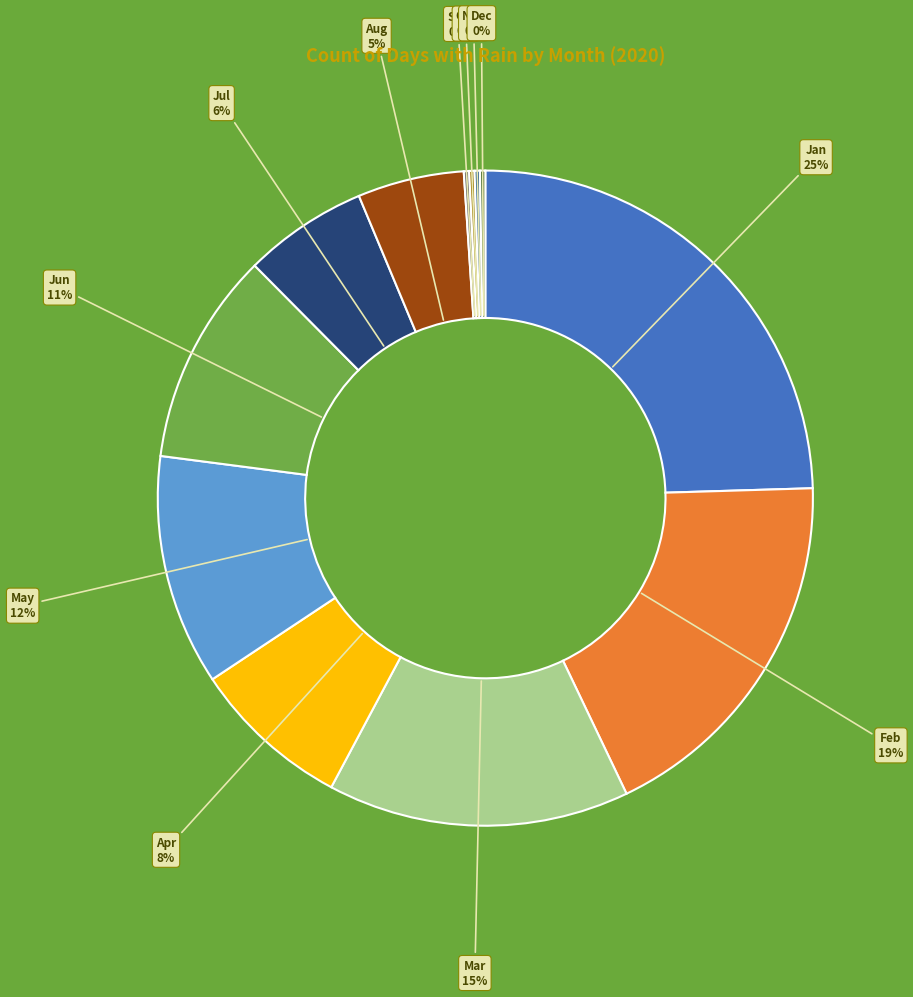

To the nearest percent, what portion does Jun represent?

11%